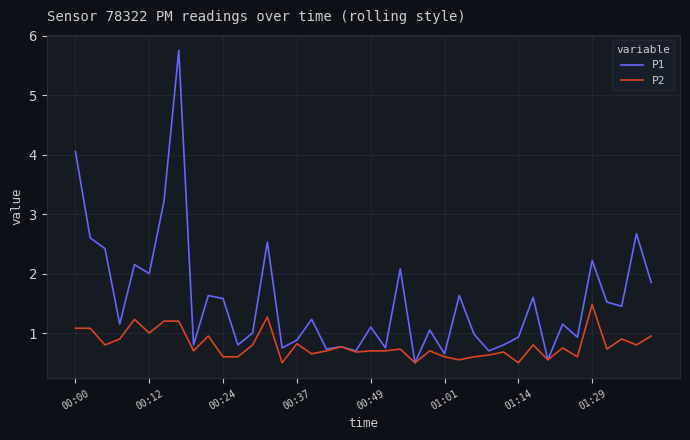

What is the difference between the maximum and minimum values in the P2 series?

1.0